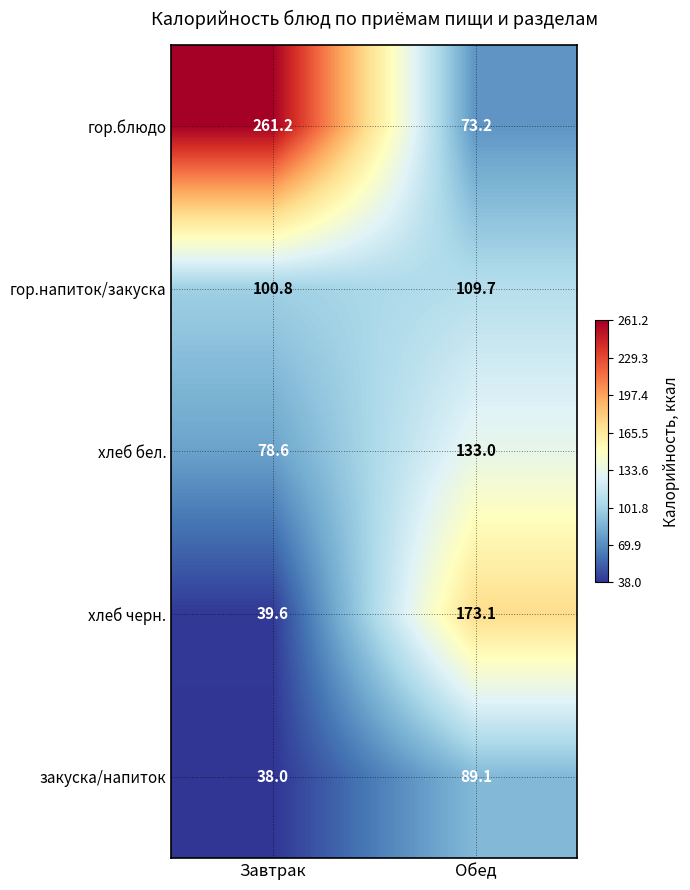

What is the sum of the гор.блюдо values at Обед and Завтрак?

334.4